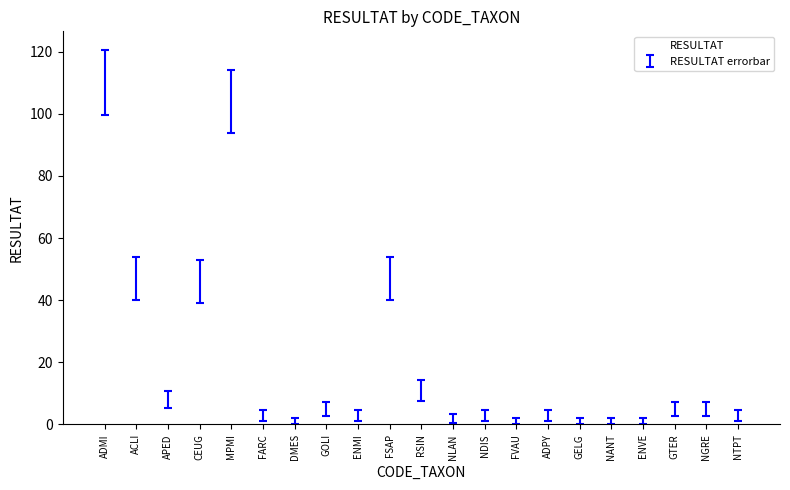

What is the value of the 4th bar from the left?

46